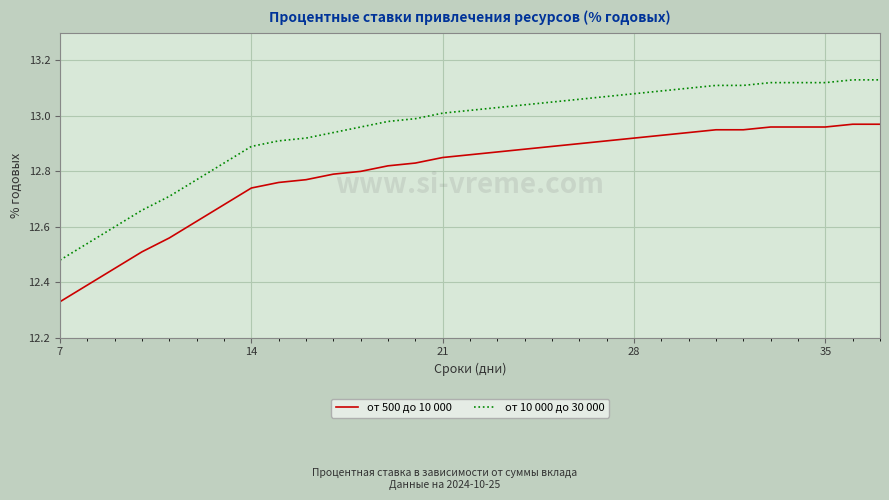

Rank the series by their average value, from highest to lowest.

от 10 000 до 30 000, от 500 до 10 000